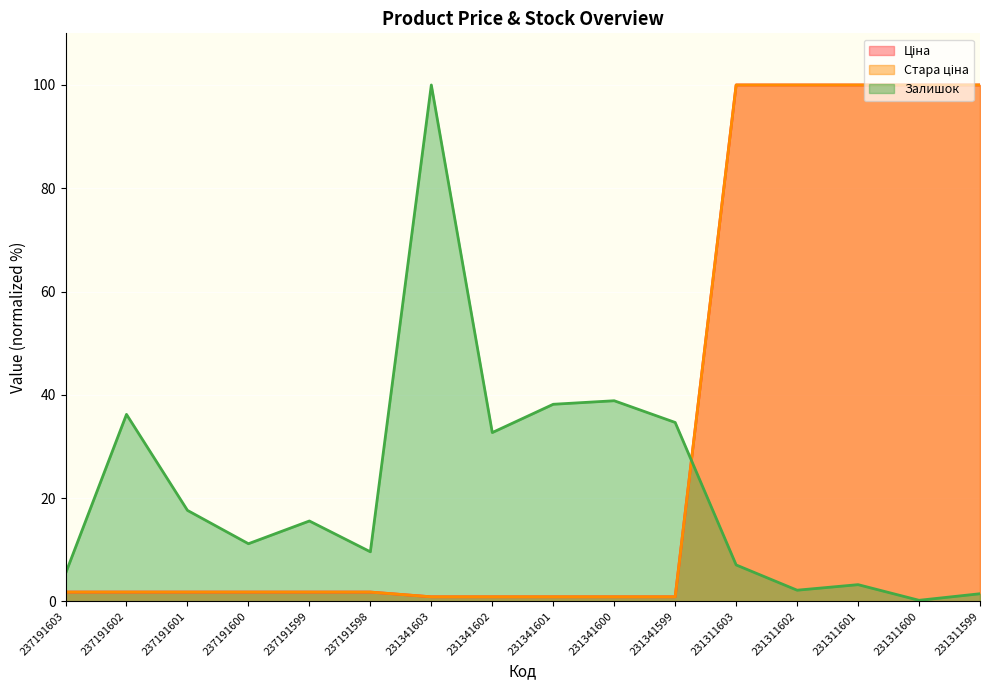

Reading right to left, list all the values displayed in this chart.

Ціна: 100.0	100.0	100.0	100.0	100.0	0.9	0.9	0.9	0.9	0.9	1.8	1.8	1.8	1.8	1.8	1.8
Стара ціна: 100.0	100.0	100.0	100.0	100.0	0.9	0.9	0.9	0.9	0.9	1.8	1.8	1.8	1.8	1.8	1.8
Залишок: 1.5	0.2	3.2	2.2	7.0	34.6	38.8	38.2	32.7	100.0	9.6	15.6	11.2	17.6	36.2	5.4